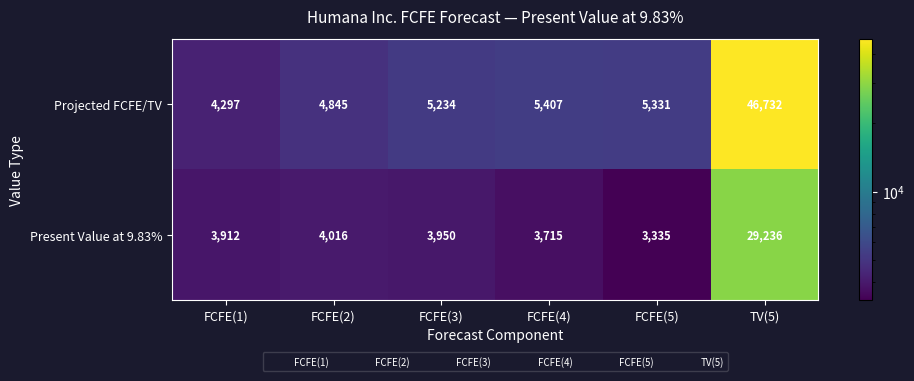

What is the maximum value shown in the chart?

46732